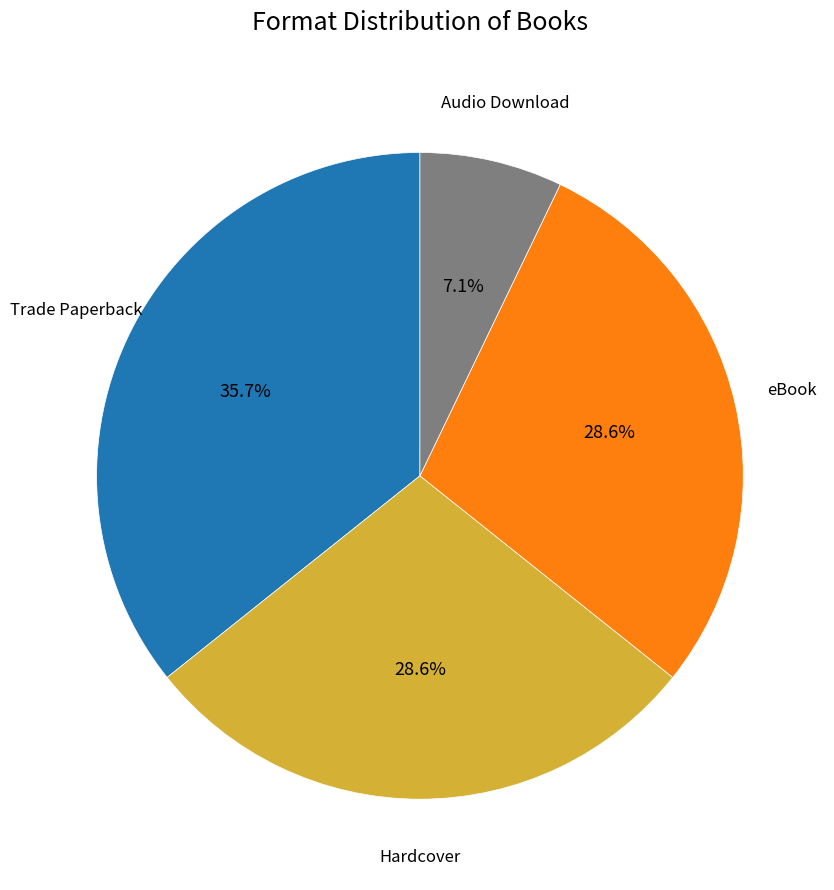

How many segments does this pie chart have?

4